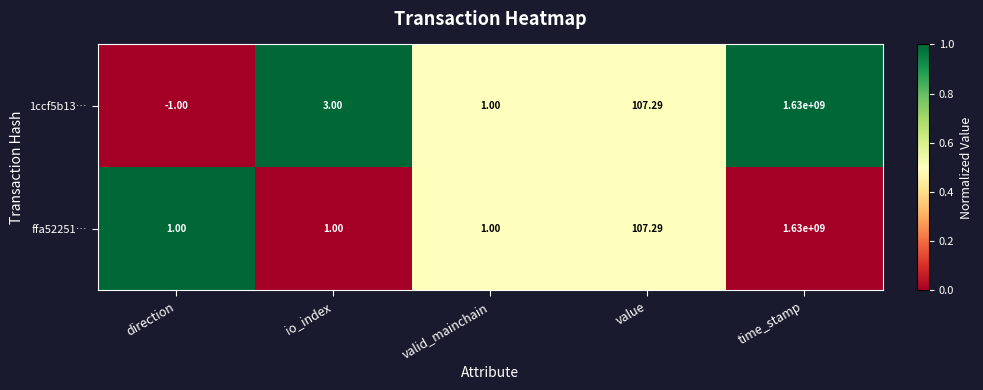

Is the value of ffa52251… at direction greater than the value of 1ccf5b13… at time_stamp?

No